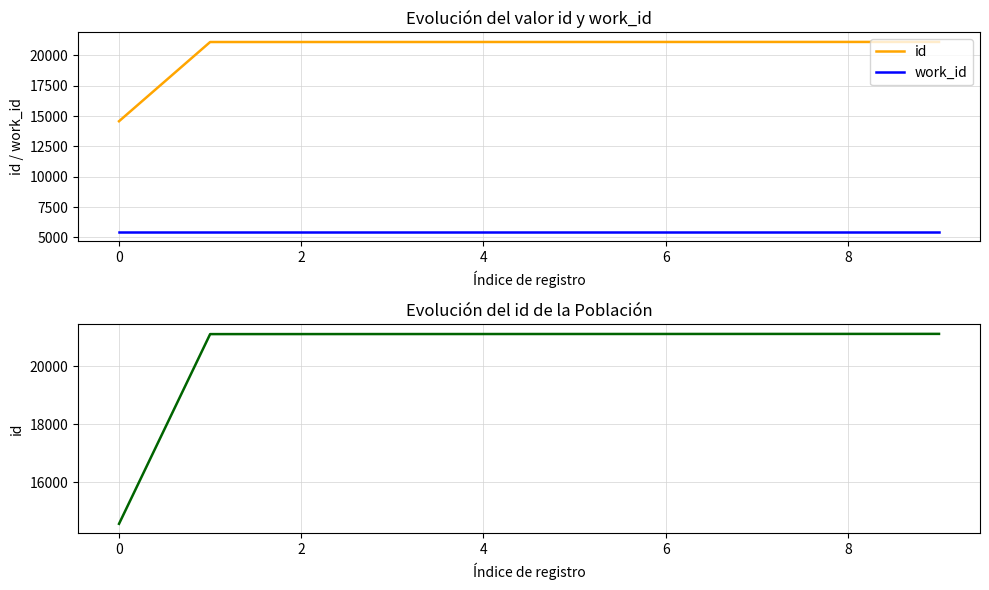

Which series changed the most between 0 and 8?

id